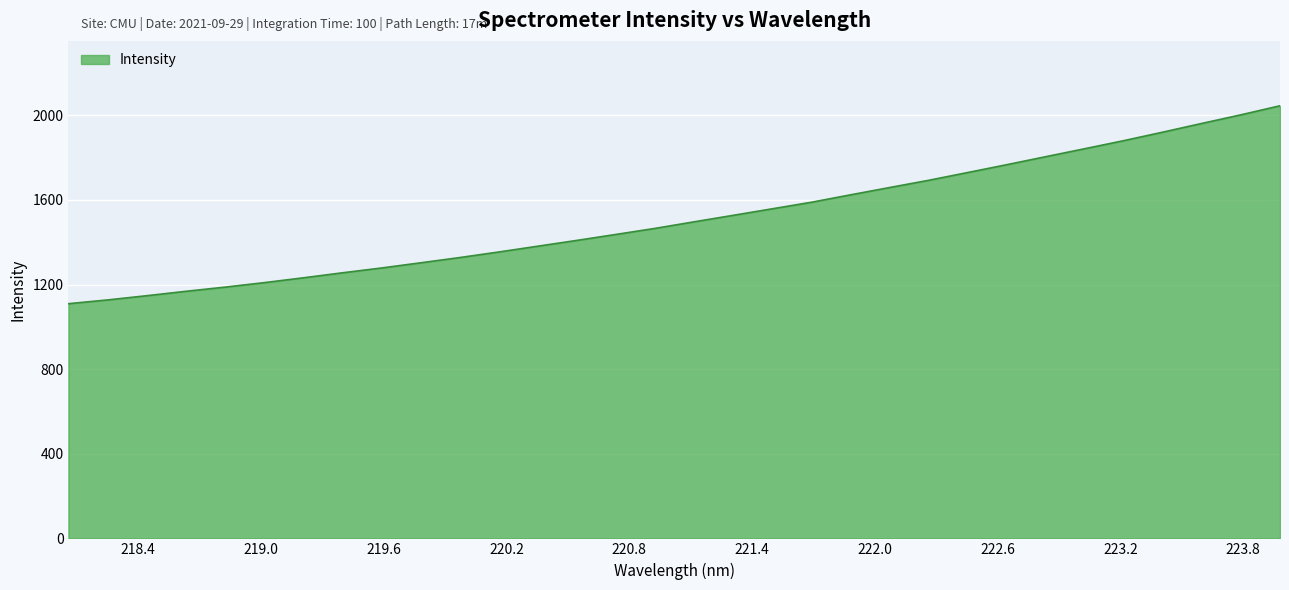

What is the smallest value displayed?

1109.6